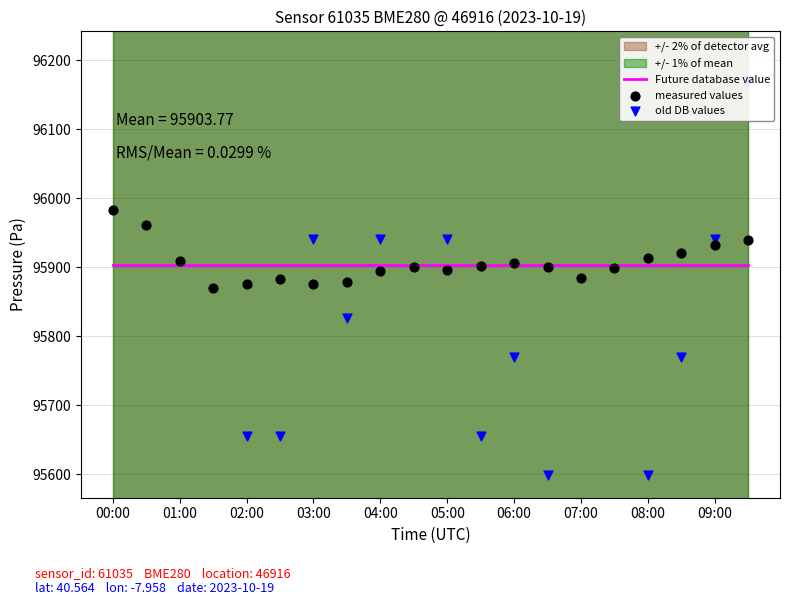

Which series contains the lowest Y value?

old DB values